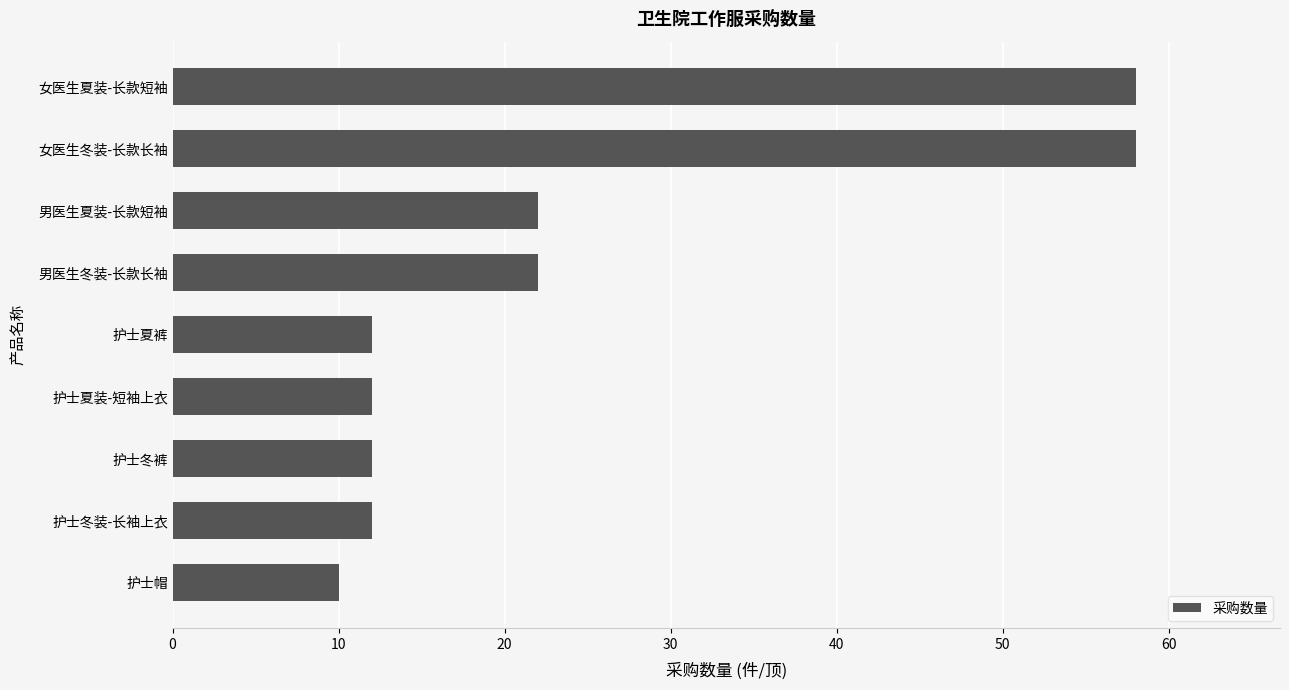

Which category has the lowest value across all series?

护士帽